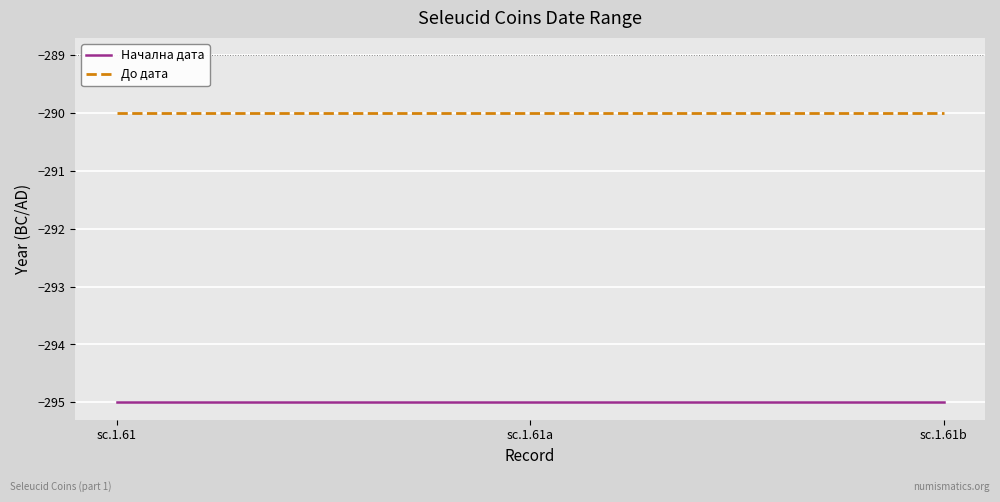

True or false: Начална дата has a value of -295 at sc.1.61a.

True